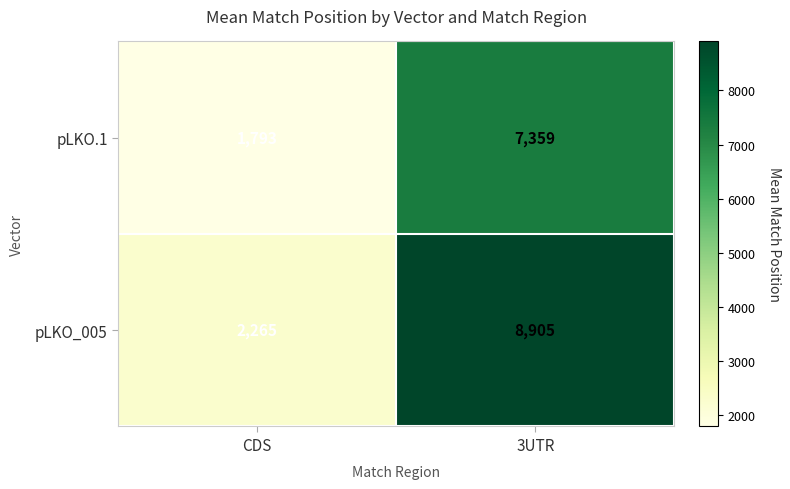

What is the spread (max minus min) of values at CDS?

472